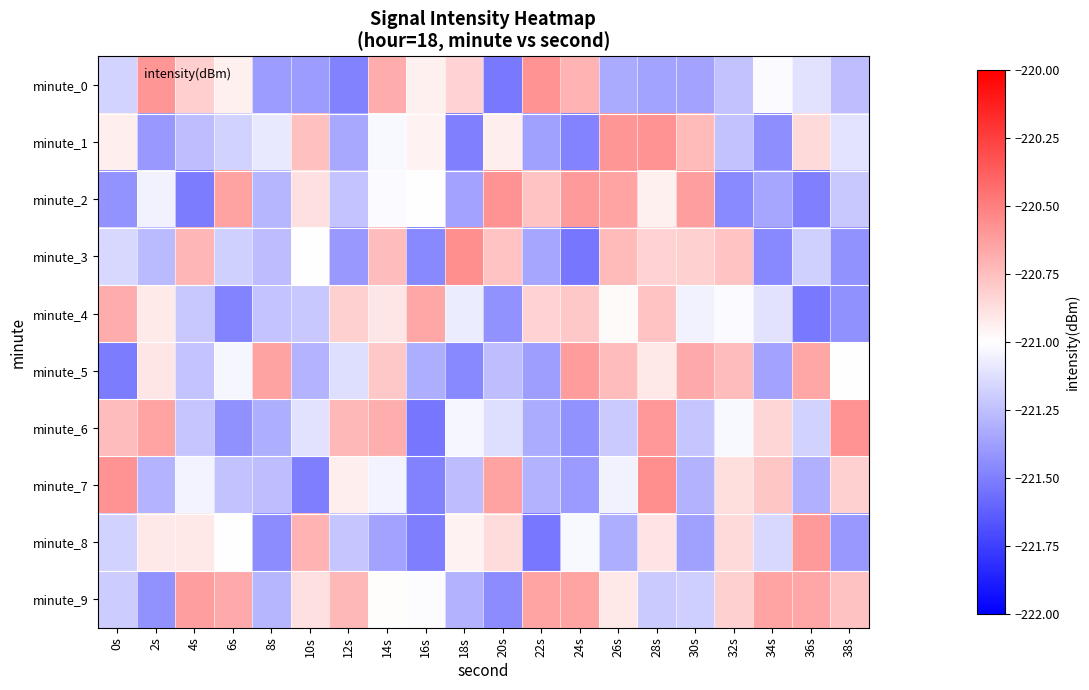

What is the total value across all series at 24s?

-2210.2